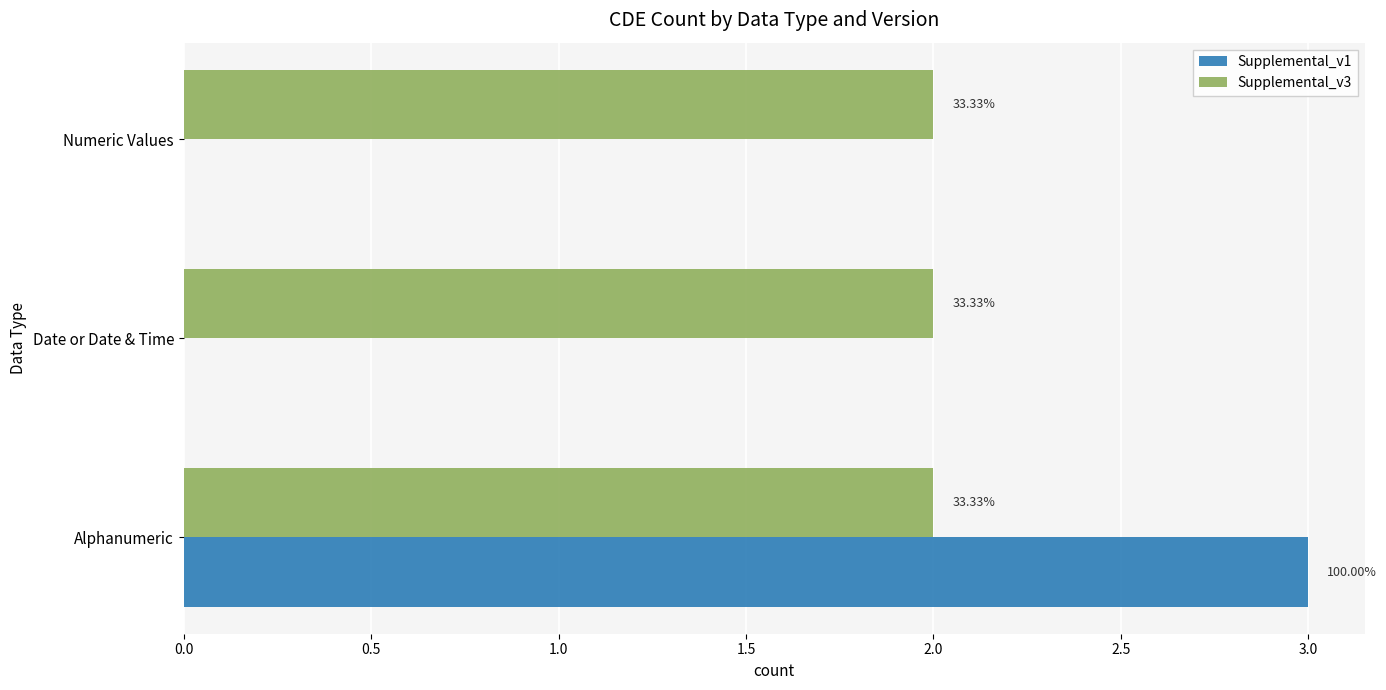

What are all the series names shown in the legend?

Supplemental_v1, Supplemental_v3